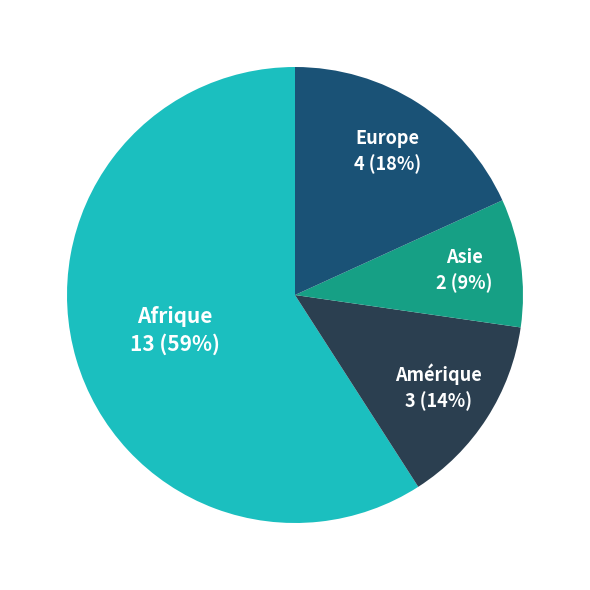

To the nearest percent, what is the difference between the largest and smallest slice percentages?

50%